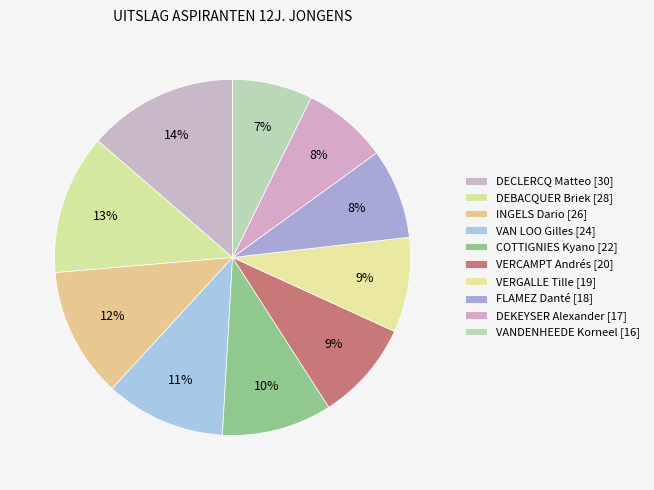

How many slices are in this pie chart?

10